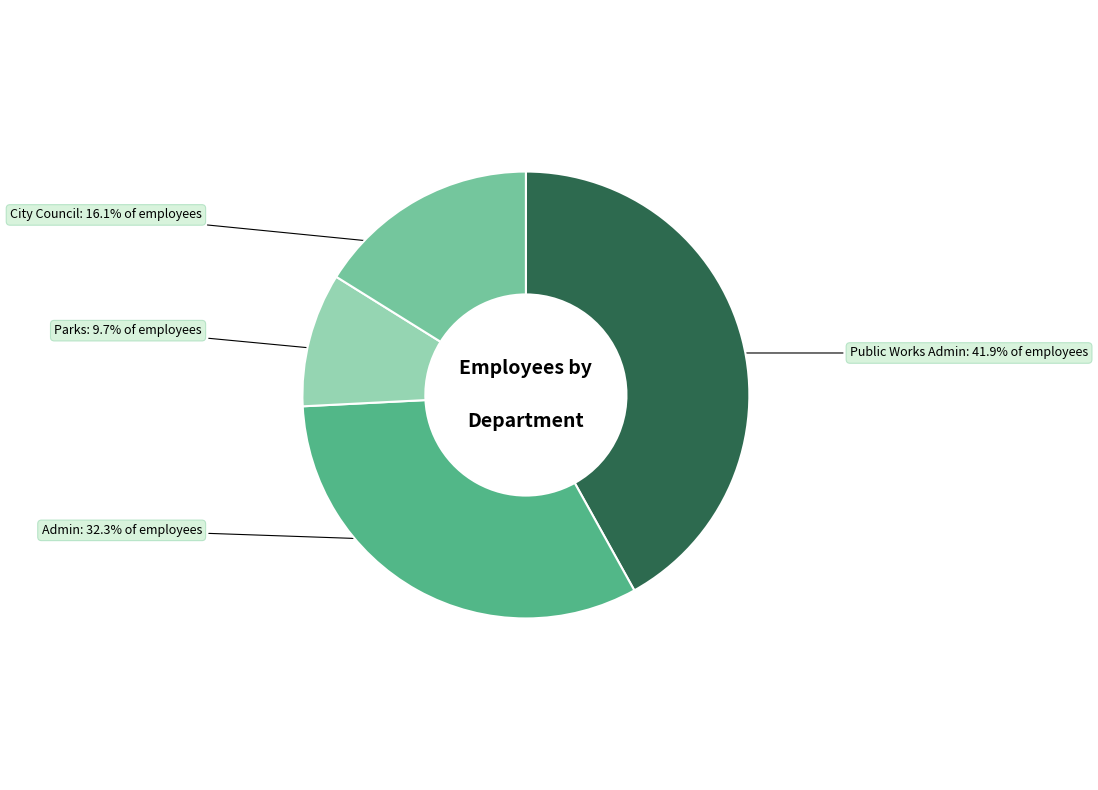

Is there any slice that represents more than half of the pie?

No